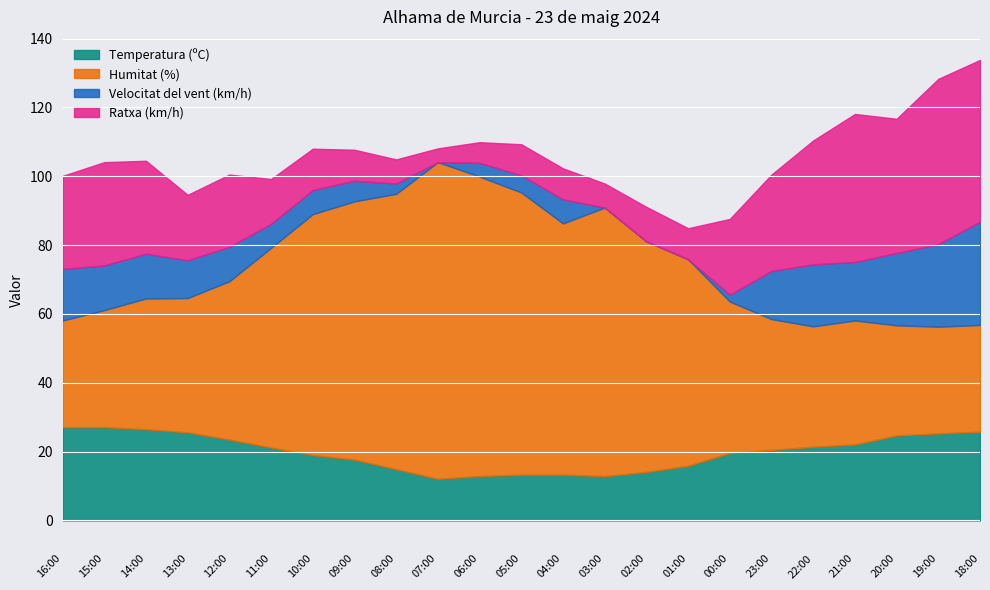

What is the approximate value of Humitat (%) at 03:00?

78.0